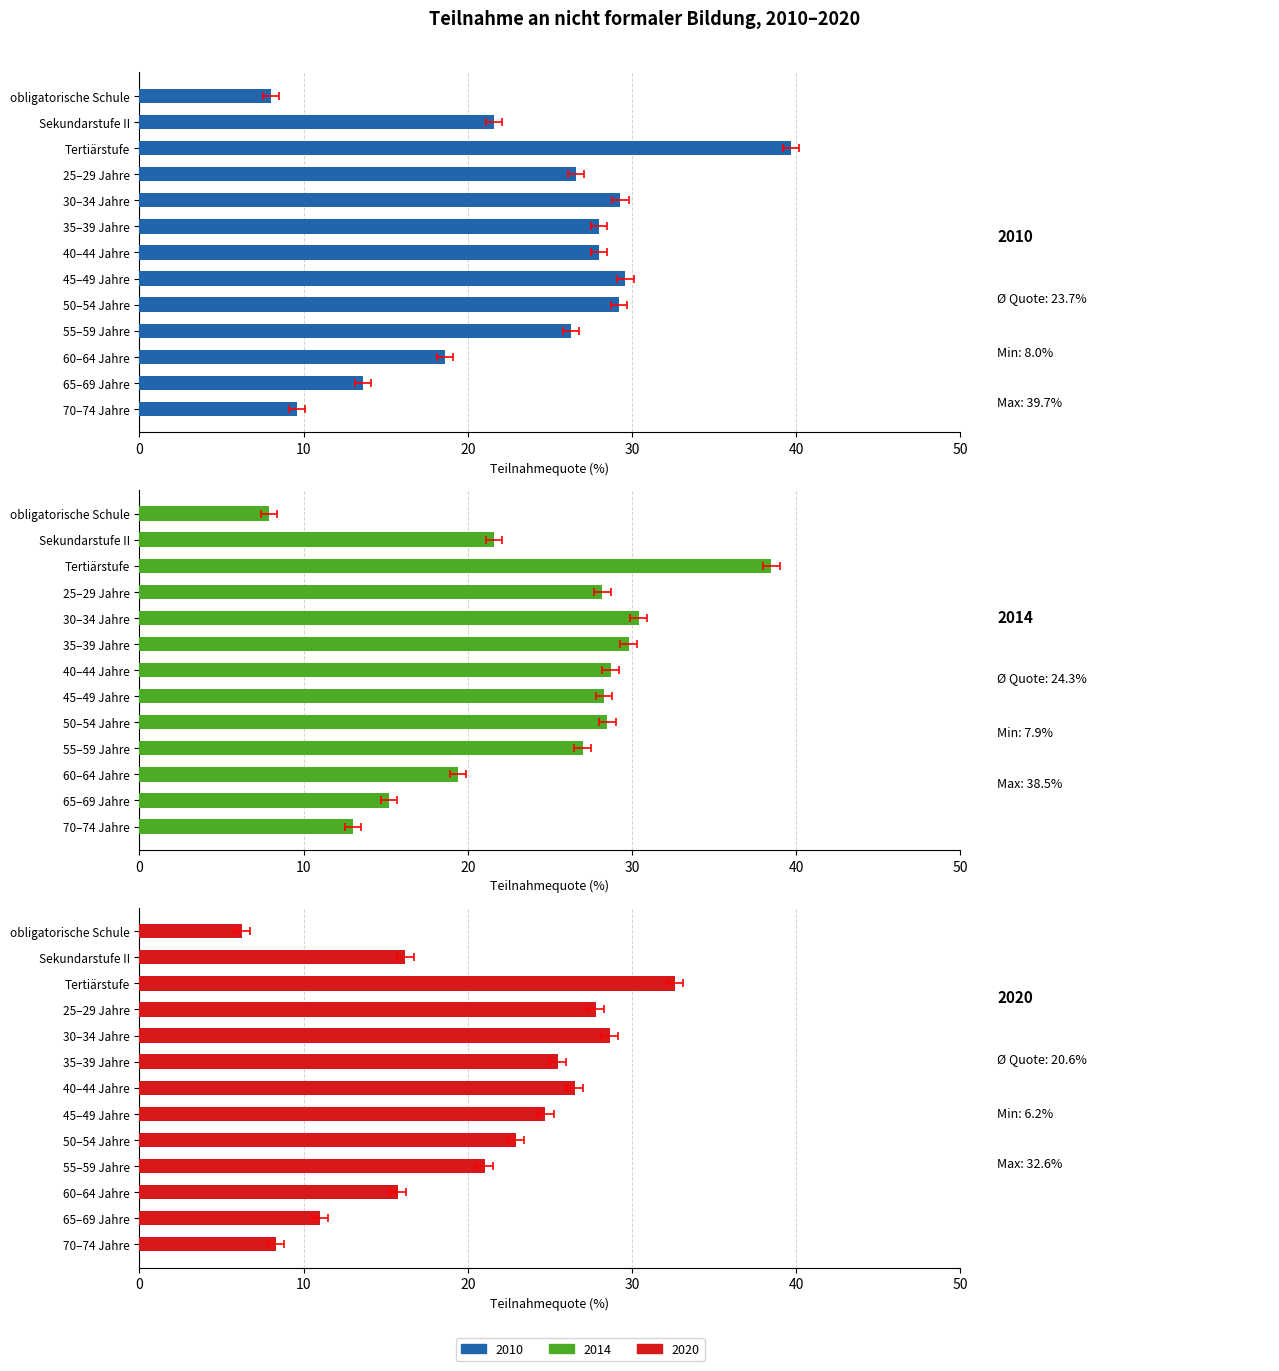

True or false: 2010 has a value of 29.2 at 50–54 Jahre.

True